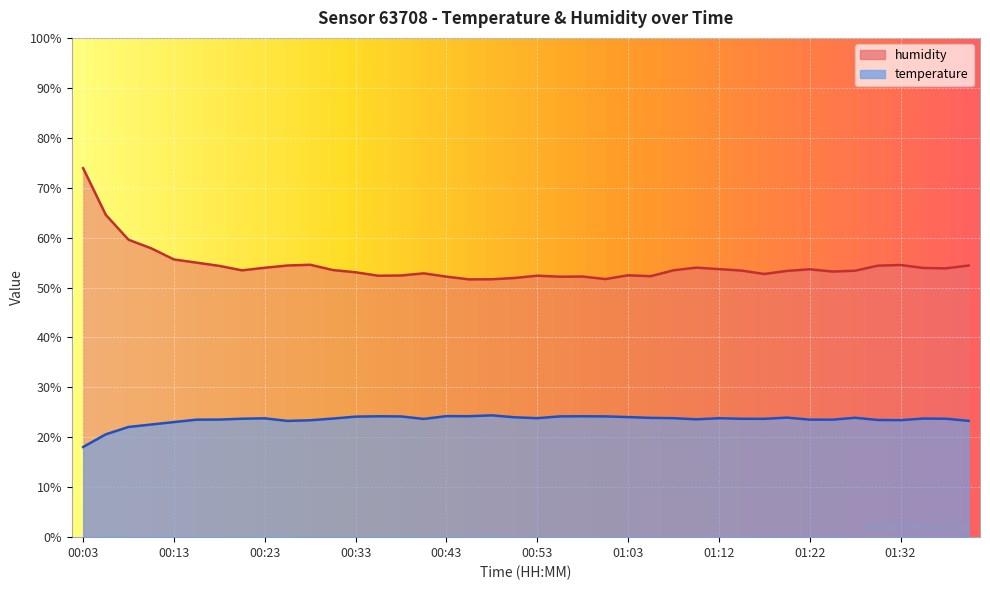

Reading left to right, extract all data points from this chart.

temperature: 00:03=18.1	00:05=20.6	00:08=22.1	00:10=22.6	00:13=23.1	00:16=23.5	00:18=23.6	00:20=23.7	00:23=23.8	00:25=23.3	00:28=23.4	00:30=23.8	00:33=24.1	00:35=24.2	00:38=24.2	00:40=23.7	00:43=24.2	00:45=24.2	00:48=24.4	00:50=24.0	00:53=23.8	00:55=24.2	00:58=24.2	01:00=24.2	01:03=24.1	01:05=23.9	01:08=23.8	01:10=23.6	01:12=23.8	01:15=23.7	01:17=23.7	01:20=23.9	01:22=23.5	01:25=23.5	01:27=23.9	01:30=23.5	01:32=23.4	01:35=23.8	01:37=23.7	01:40=23.3
humidity: 00:03=73.9	00:05=64.5	00:08=59.6	00:10=57.9	00:13=55.6	00:16=55.0	00:18=54.3	00:20=53.4	00:23=54.0	00:25=54.4	00:28=54.6	00:30=53.5	00:33=53.0	00:35=52.4	00:38=52.4	00:40=52.8	00:43=52.2	00:45=51.6	00:48=51.6	00:50=51.9	00:53=52.4	00:55=52.2	00:58=52.2	01:00=51.7	01:03=52.5	01:05=52.3	01:08=53.5	01:10=54.0	01:12=53.7	01:15=53.4	01:17=52.7	01:20=53.3	01:22=53.6	01:25=53.2	01:27=53.4	01:30=54.4	01:32=54.5	01:35=53.9	01:37=53.8	01:40=54.4